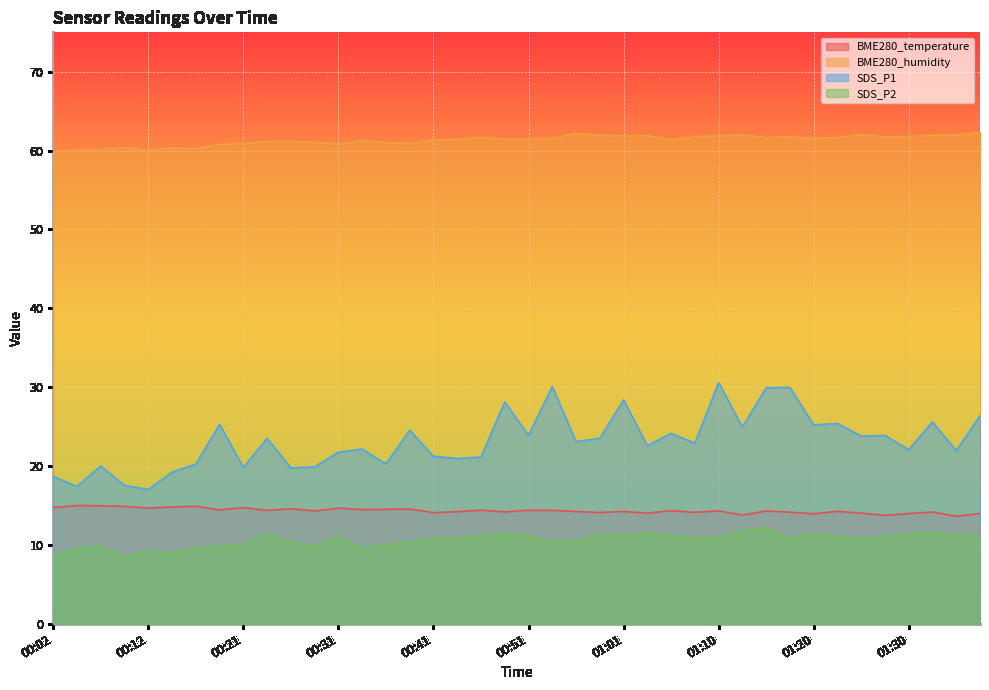

What is the highest value of the SDS_P1 series?

30.6